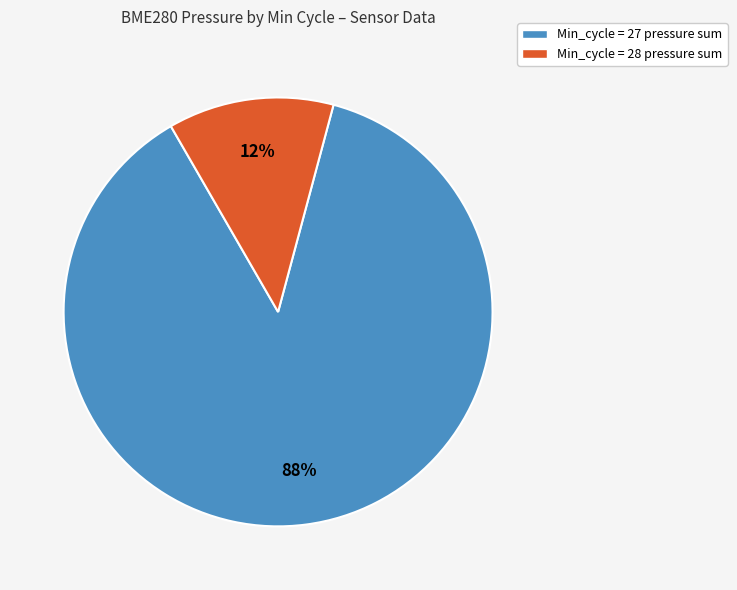

Does any single category account for the majority?

Yes